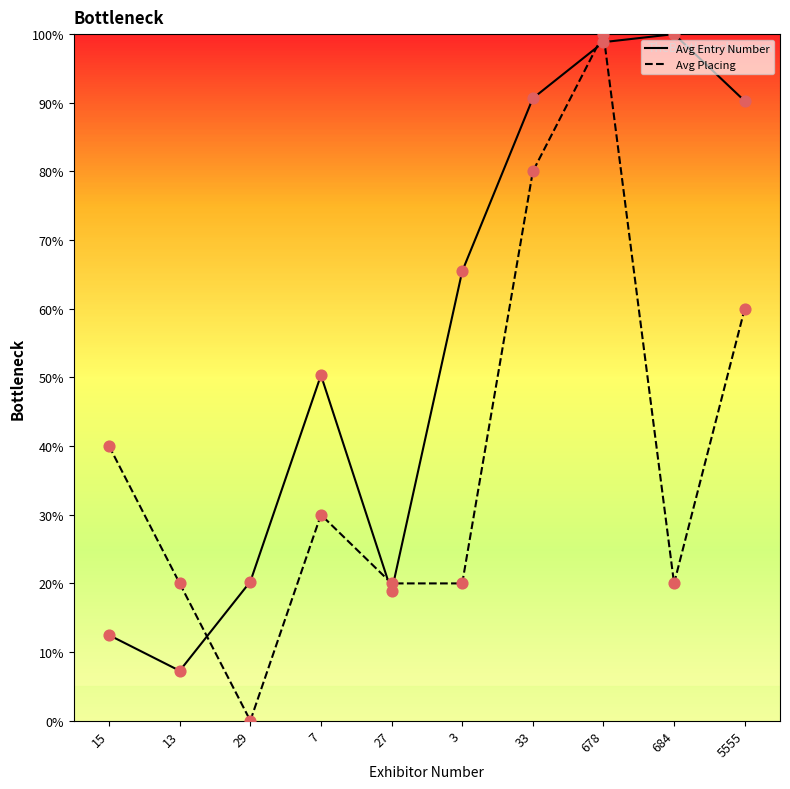

What is the total value across all series at 7?

80.3